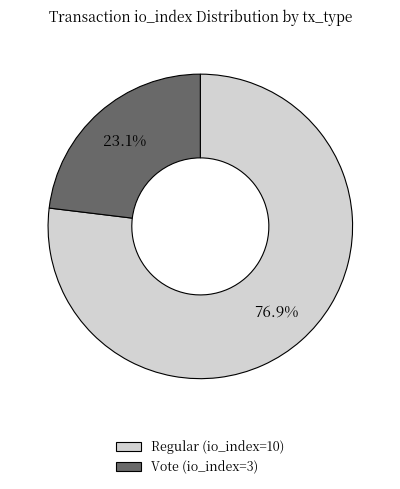

Does any single category account for the majority?

Yes